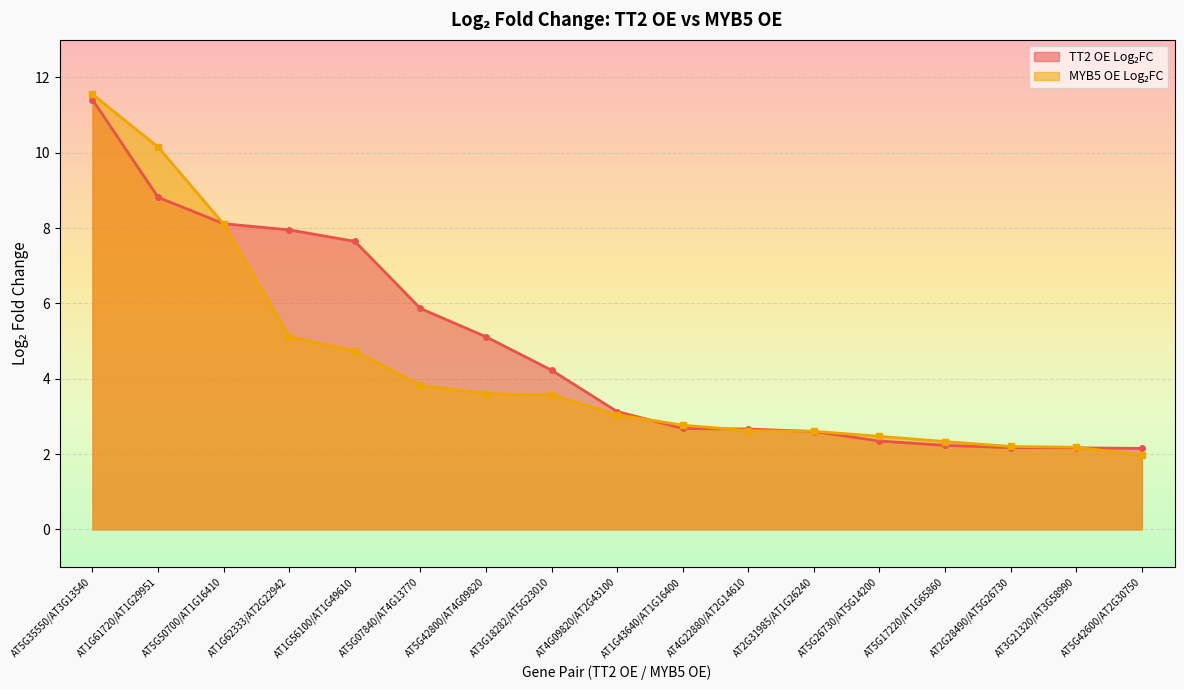

True or false: MYB5 OE Log2FC has a value of 3.6 at AT3G18282/AT5G23010.

True